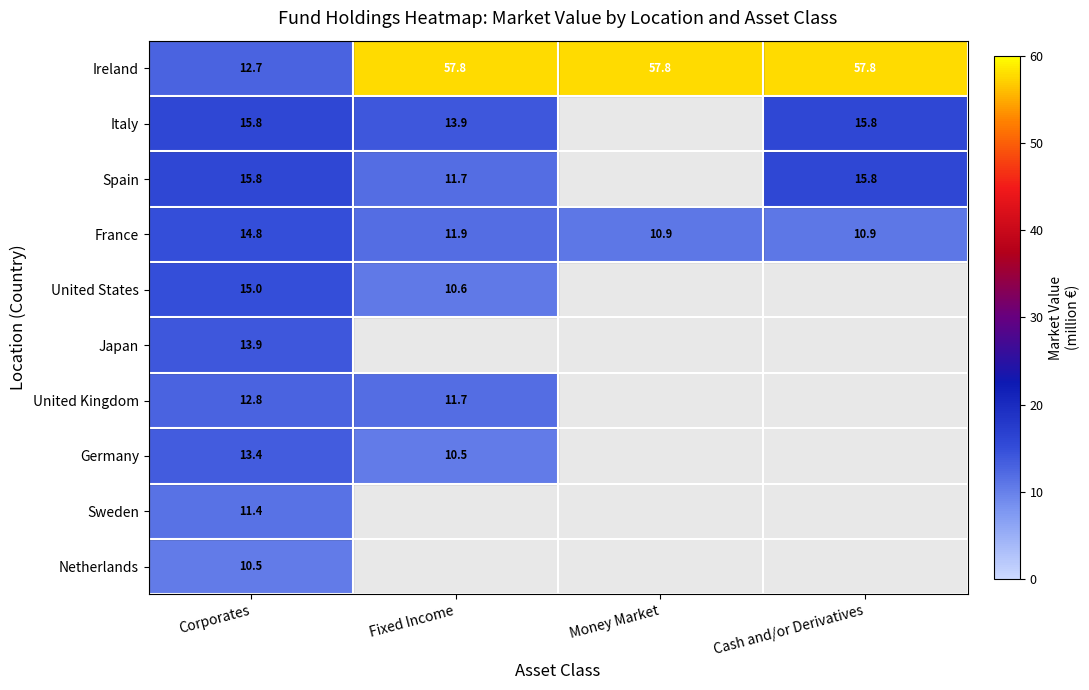

Rank the series at Fixed Income from lowest to highest value.

Germany, United States, United Kingdom, Spain, France, Italy, Ireland, Japan, Sweden, Netherlands